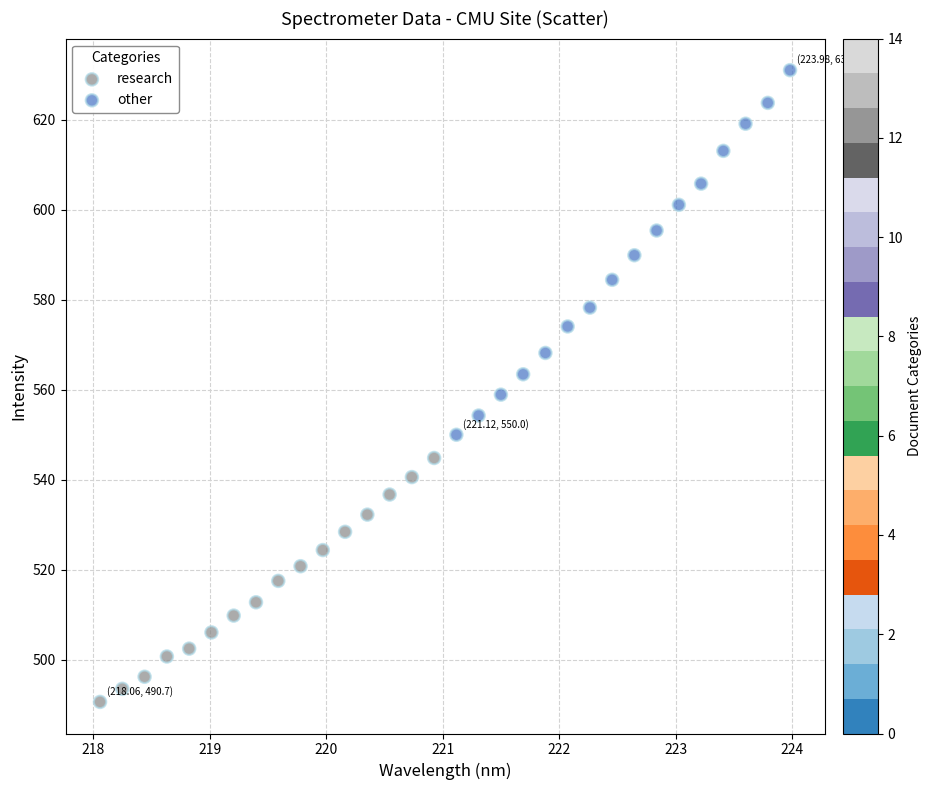

Which series reaches the maximum Y coordinate?

other